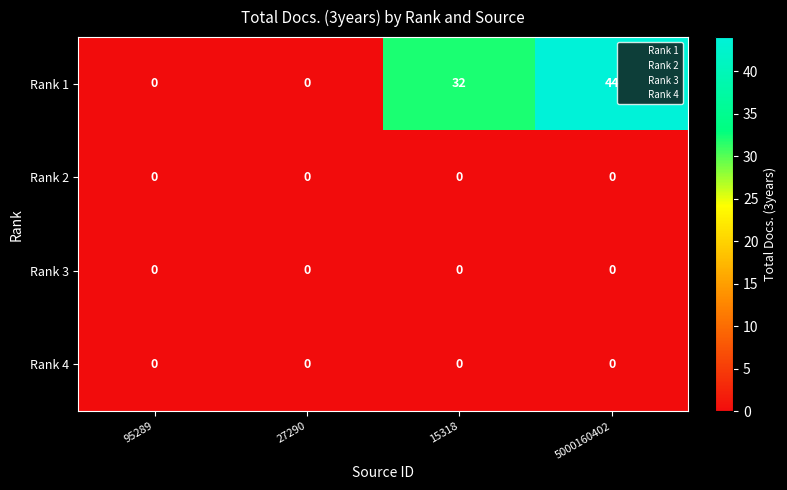

Which series has the widest spread of values?

Rank 1